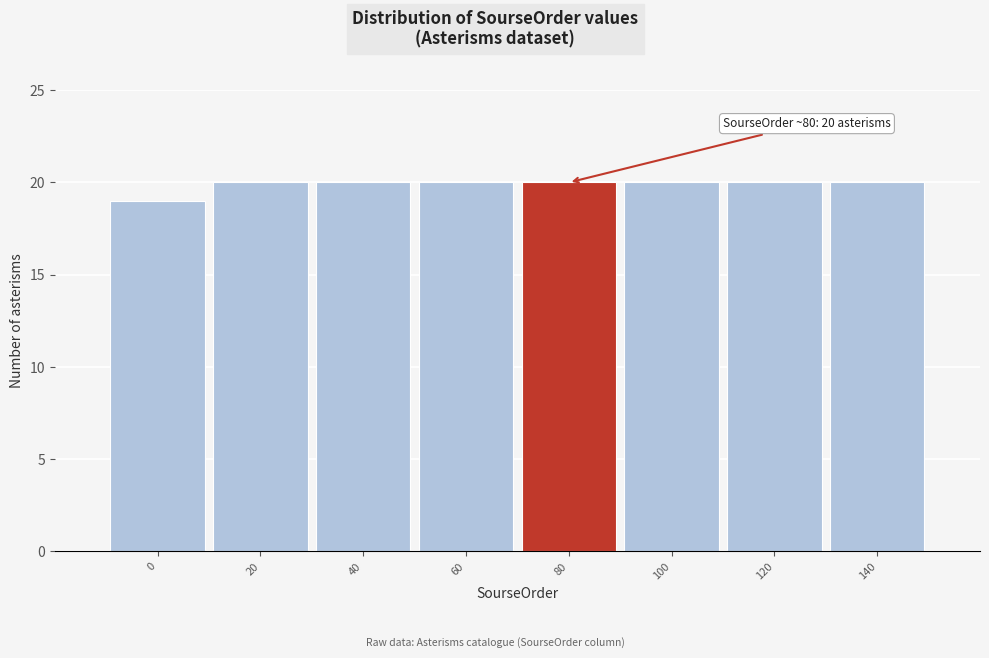

Reading left to right, extract all data points from this chart.

19	20	20	20	20	20	20	20